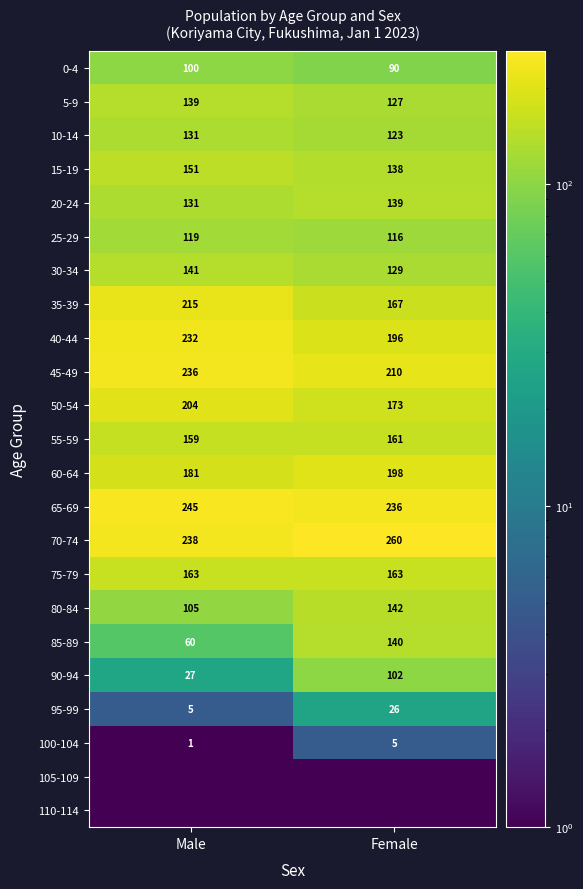

Rank the categories by 10-14 value from lowest to highest.

Female, Male